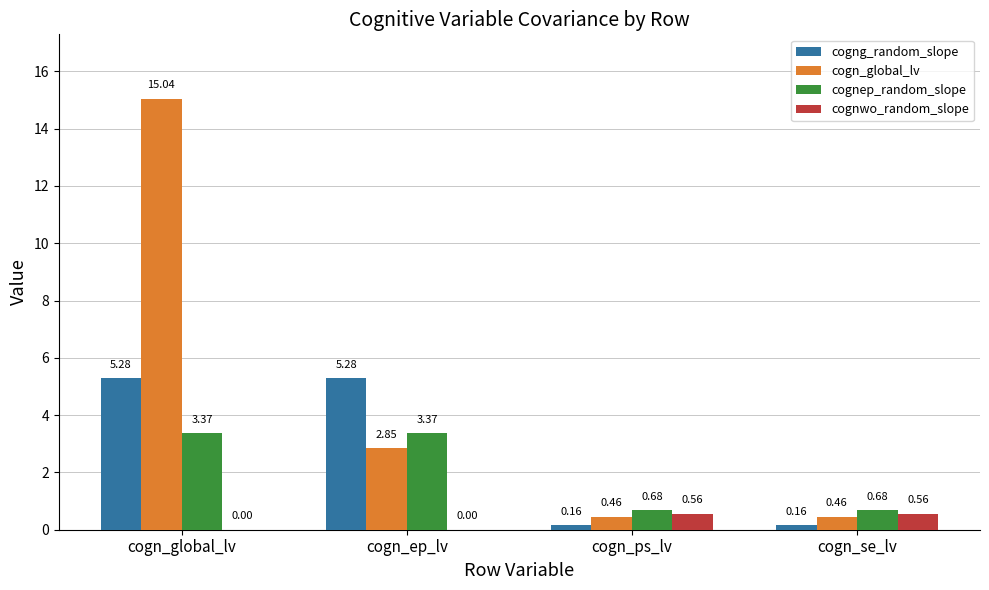

How many data points in cogng_random_slope are above 5?

2